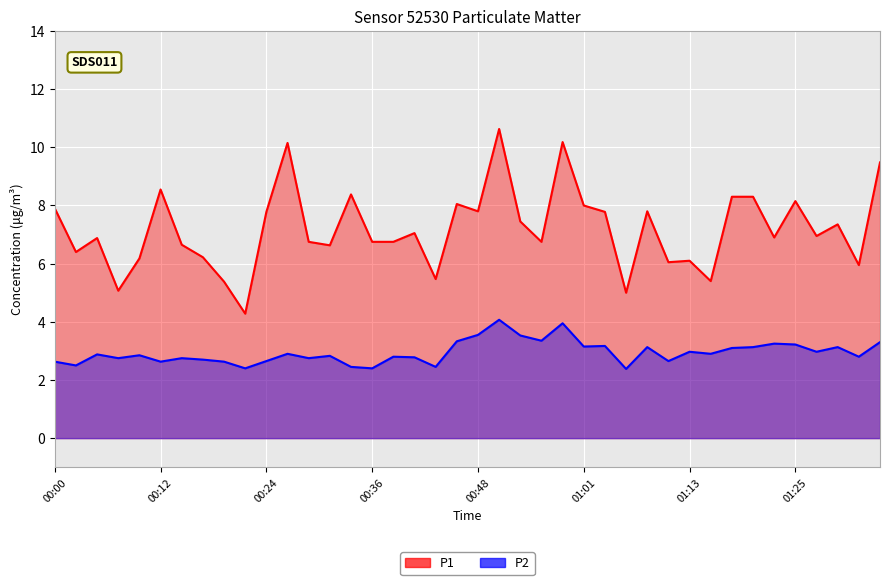

The value of P2 at 00:07 is 0.6. True or false?

False